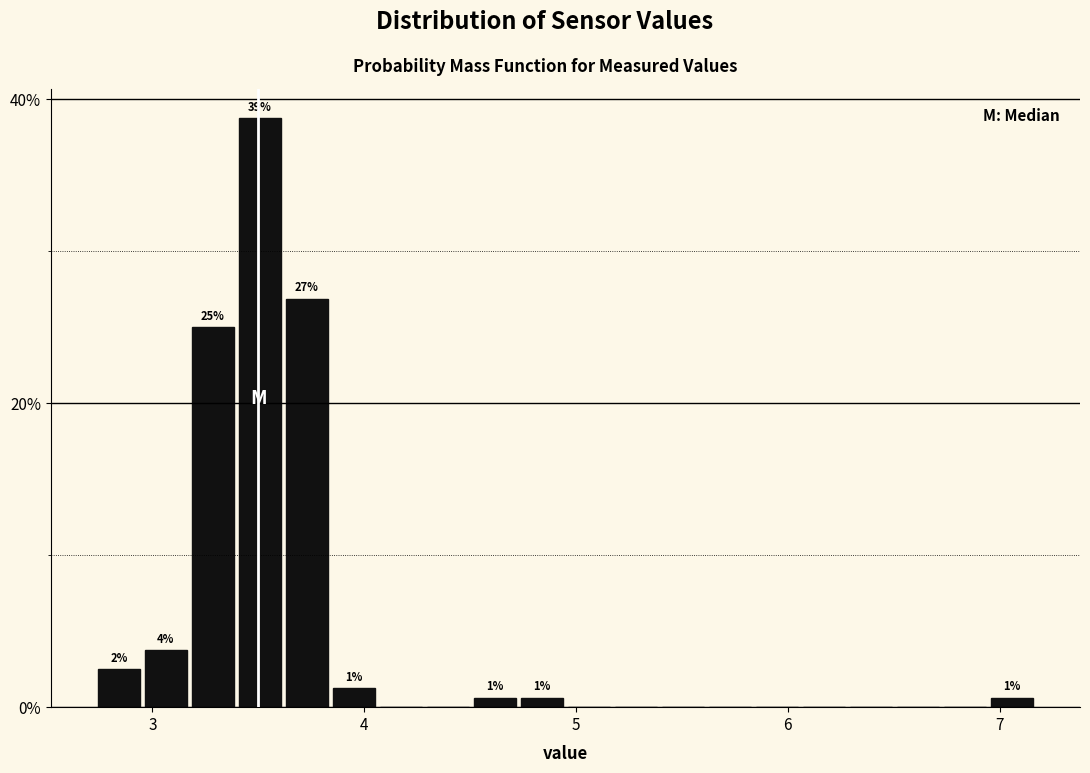

Around what value on the x-axis is the tallest bar? Give the approximate position of its centre, as read against the axis.

3.5